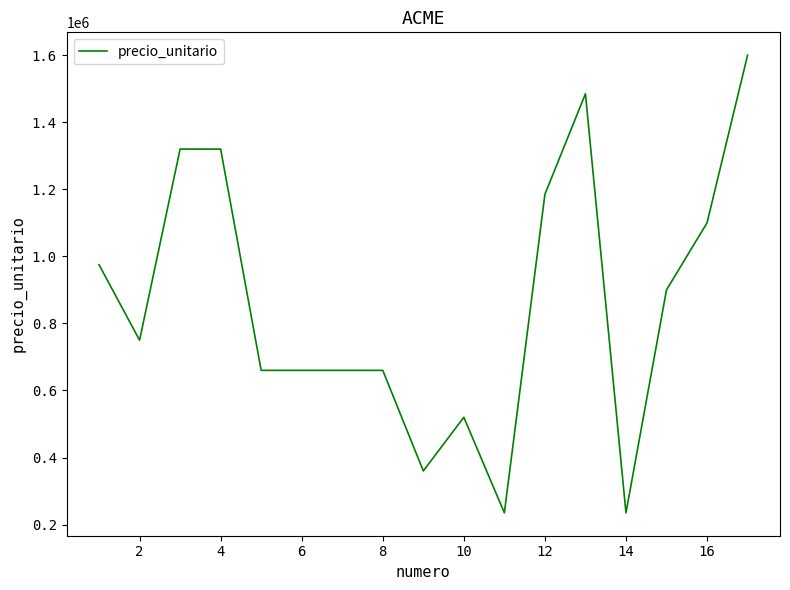

What is the average value?

860294